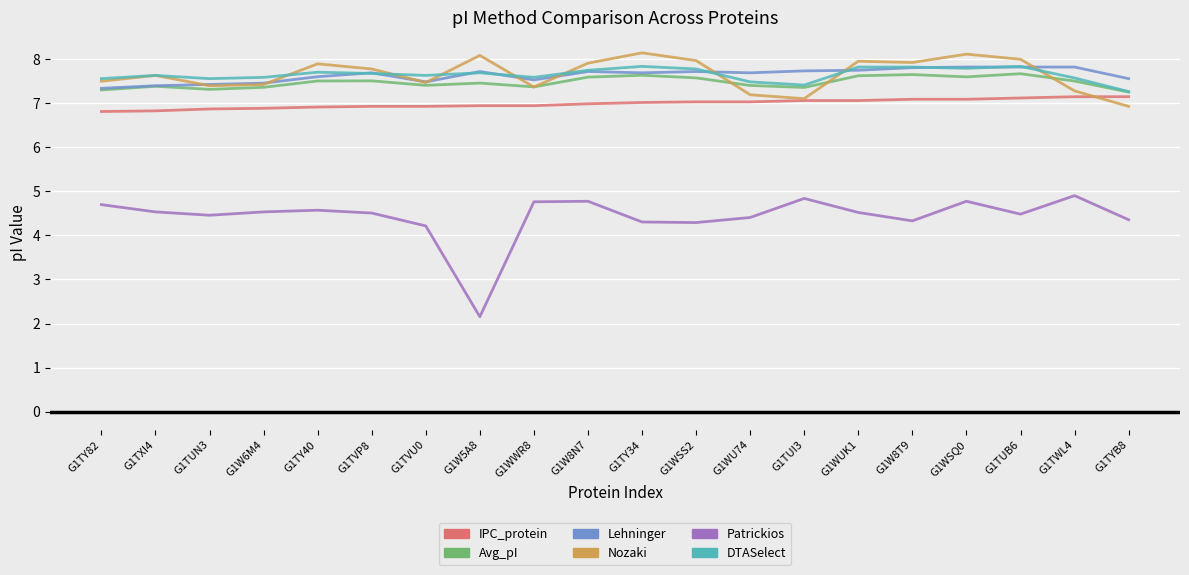

Which series has the widest spread of values?

Patrickios